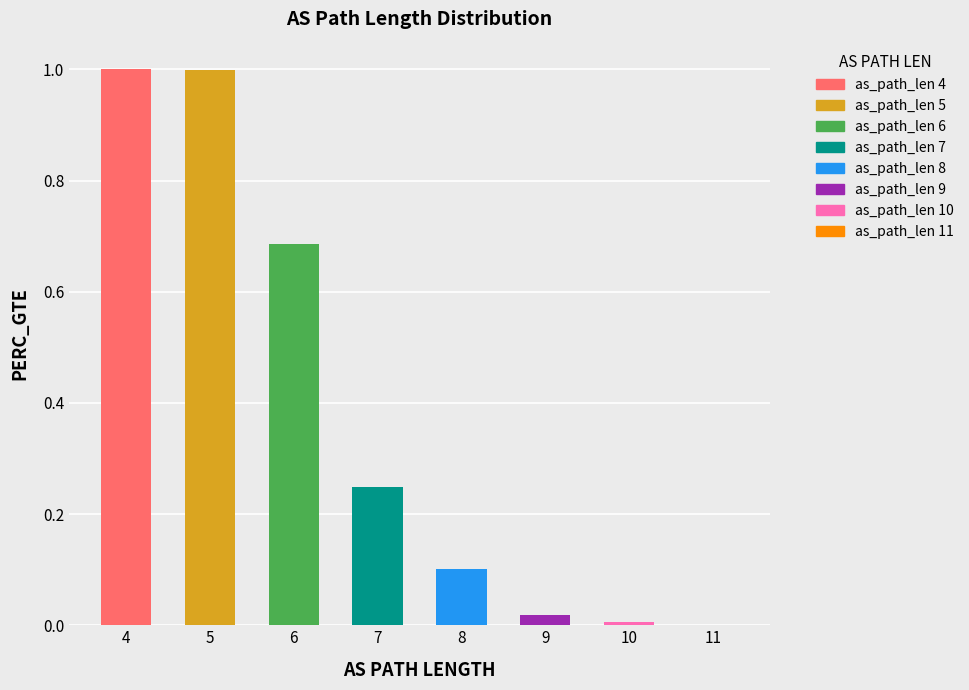

The chart shows a value of 0.0 at 11. True or false?

True